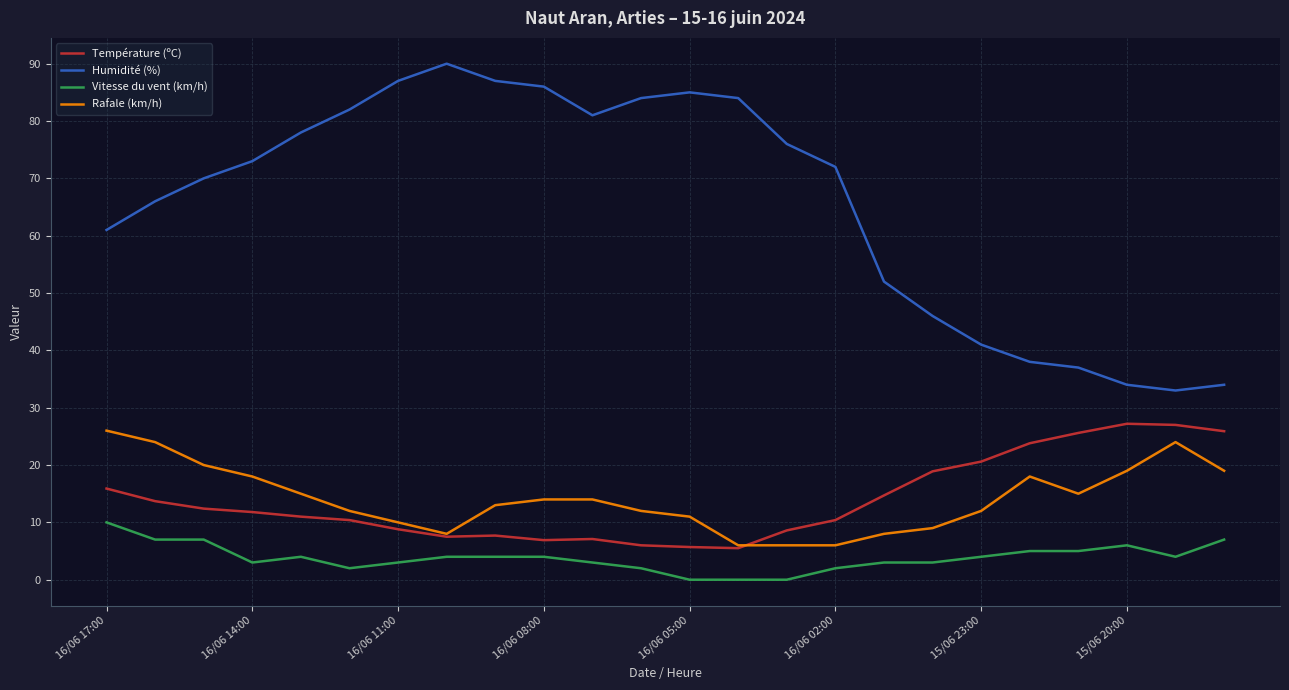

Which series has the widest spread of values?

Humidité (%)